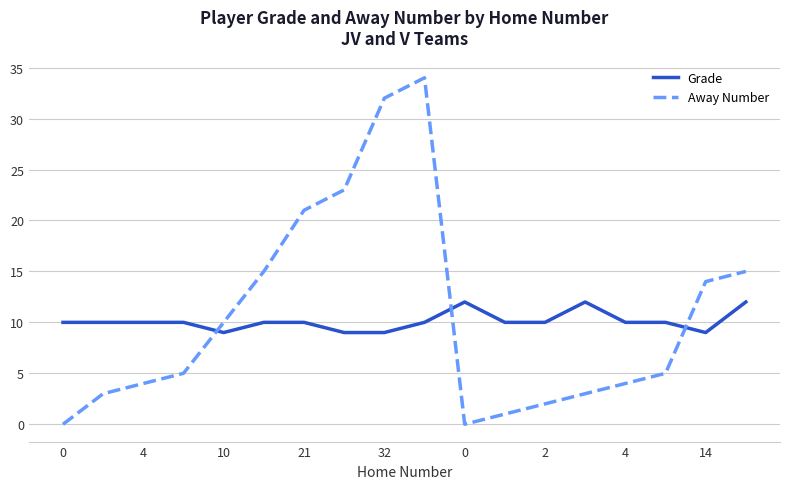

Is this an area chart (filled region under the line)?

No